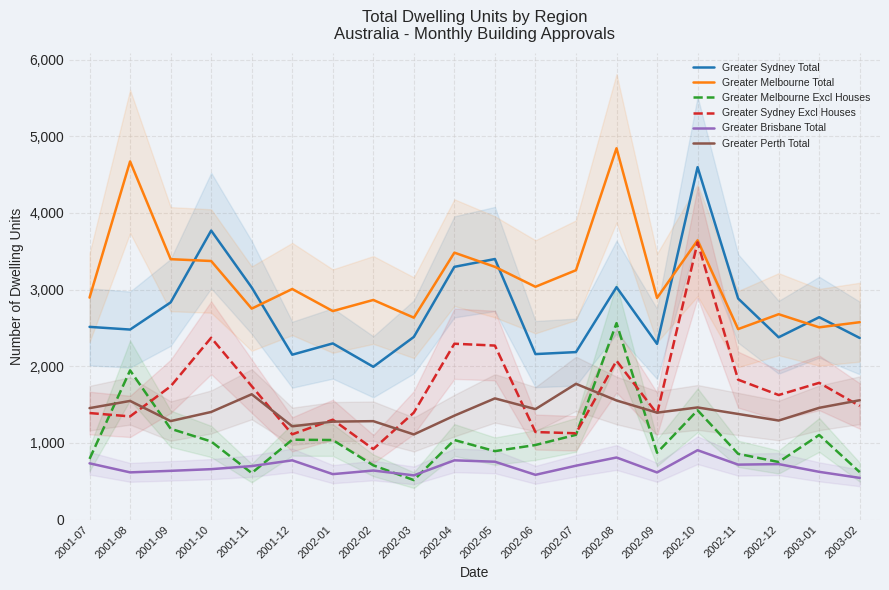

Reading left to right, list all the values displayed in this chart.

Greater Sydney Total: 2001-07=2513	2001-08=2478	2001-09=2832	2001-10=3769	2001-11=3027	2001-12=2150	2002-01=2297	2002-02=1992	2002-03=2382	2002-04=3296	2002-05=3398	2002-06=2158	2002-07=2184	2002-08=3031	2002-09=2291	2002-10=4596	2002-11=2883	2002-12=2377	2003-01=2639	2003-02=2368
Greater Melbourne Total: 2001-07=2895	2001-08=4671	2001-09=3396	2001-10=3372	2001-11=2751	2001-12=3007	2002-01=2719	2002-02=2864	2002-03=2633	2002-04=3481	2002-05=3296	2002-06=3036	2002-07=3252	2002-08=4843	2002-09=2890	2002-10=3642	2002-11=2484	2002-12=2678	2003-01=2507	2003-02=2574
Greater Melbourne Excl Houses: 2001-07=791	2001-08=1945	2001-09=1184	2001-10=1018	2001-11=606	2001-12=1041	2002-01=1037	2002-02=707	2002-03=514	2002-04=1037	2002-05=892	2002-06=972	2002-07=1105	2002-08=2562	2002-09=871	2002-10=1425	2002-11=857	2002-12=750	2003-01=1103	2003-02=618
Greater Sydney Excl Houses: 2001-07=1389	2001-08=1345	2001-09=1737	2001-10=2371	2001-11=1740	2001-12=1111	2002-01=1302	2002-02=919	2002-03=1395	2002-04=2293	2002-05=2269	2002-06=1141	2002-07=1125	2002-08=2071	2002-09=1380	2002-10=3615	2002-11=1824	2002-12=1624	2003-01=1783	2003-02=1481
Greater Brisbane Total: 2001-07=733	2001-08=615	2001-09=635	2001-10=657	2001-11=697	2001-12=772	2002-01=592	2002-02=639	2002-03=576	2002-04=772	2002-05=754	2002-06=583	2002-07=702	2002-08=809	2002-09=614	2002-10=904	2002-11=716	2002-12=723	2003-01=622	2003-02=543
Greater Perth Total: 2001-07=1453	2001-08=1547	2001-09=1284	2001-10=1403	2001-11=1634	2001-12=1216	2002-01=1277	2002-02=1283	2002-03=1110	2002-04=1355	2002-05=1580	2002-06=1440	2002-07=1770	2002-08=1553	2002-09=1394	2002-10=1462	2002-11=1377	2002-12=1291	2003-01=1457	2003-02=1556